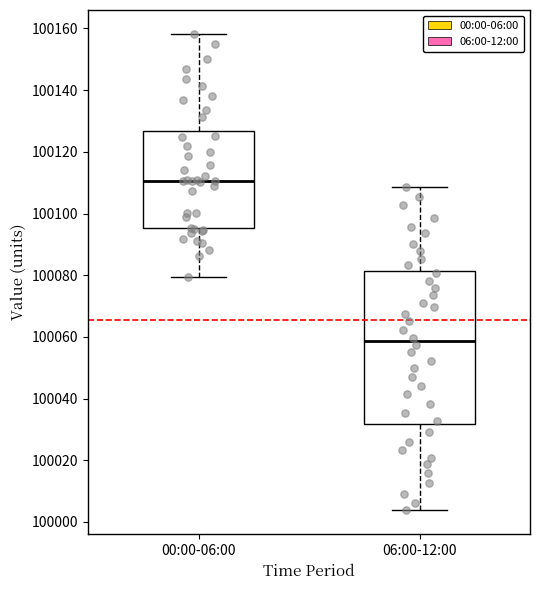

Comparing the boxes themselves (not the whiskers), which one is the tallest?

06:00-12:00